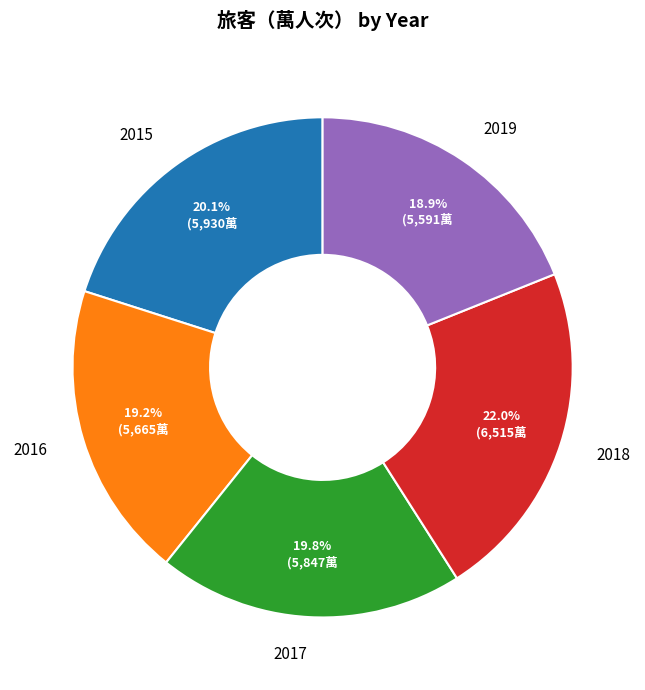

Which slice is the largest?

2018